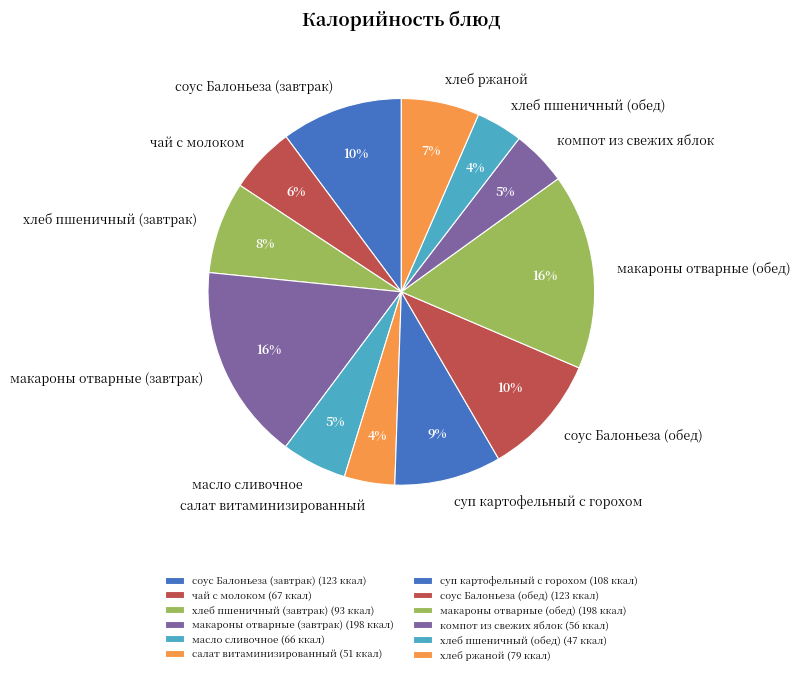

How many slices are in this pie chart?

12